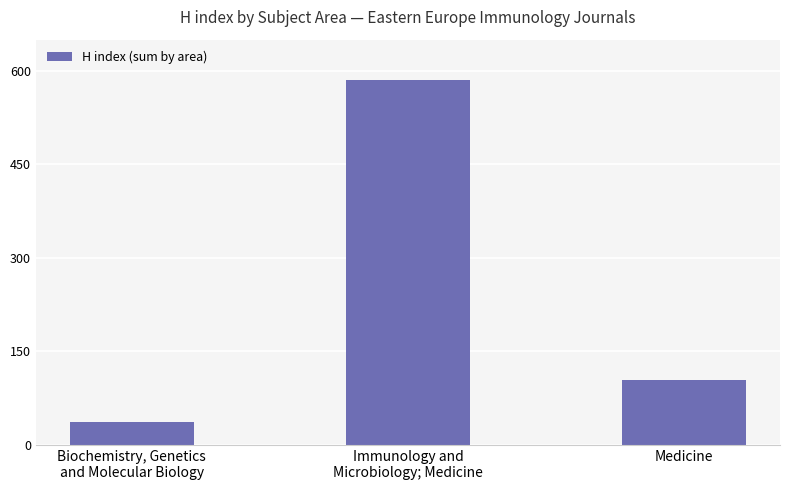

What is the value of the 2nd bar from the left?

586